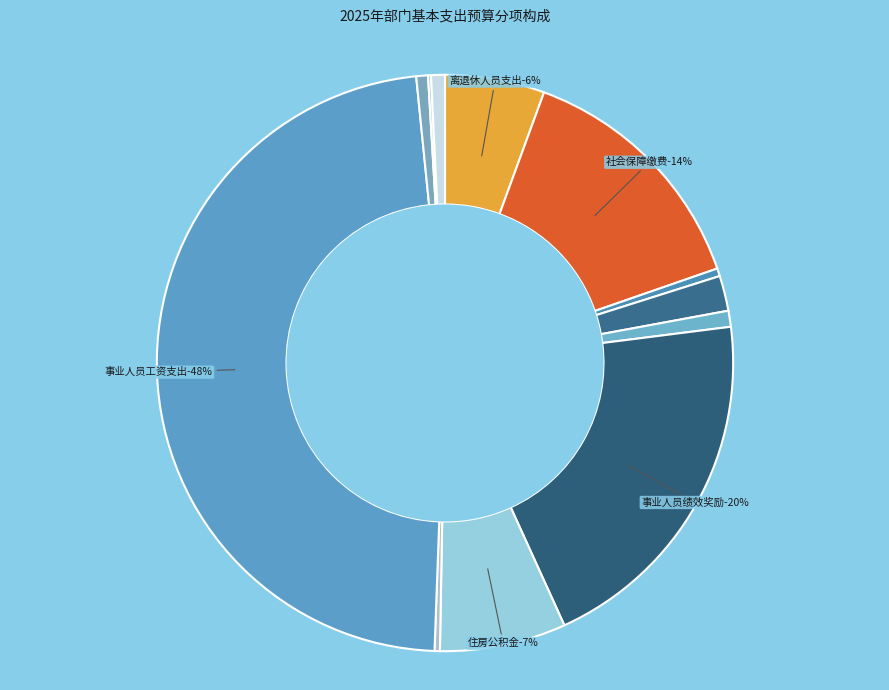

Is there any slice that represents more than half of the pie?

No